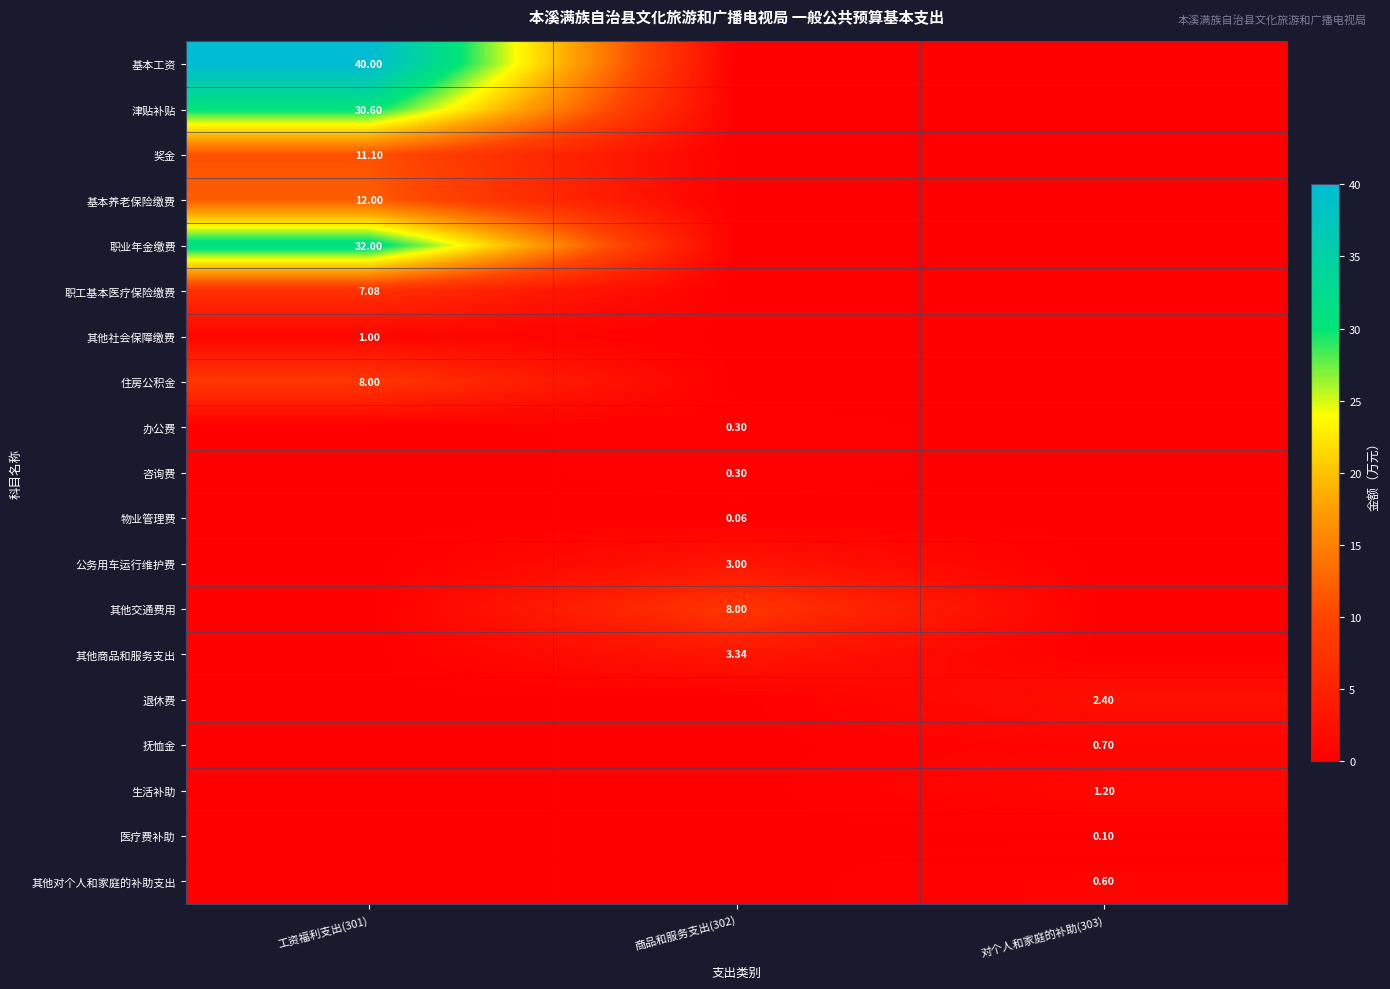

Which category has the highest value across all series?

工资福利支出(301)